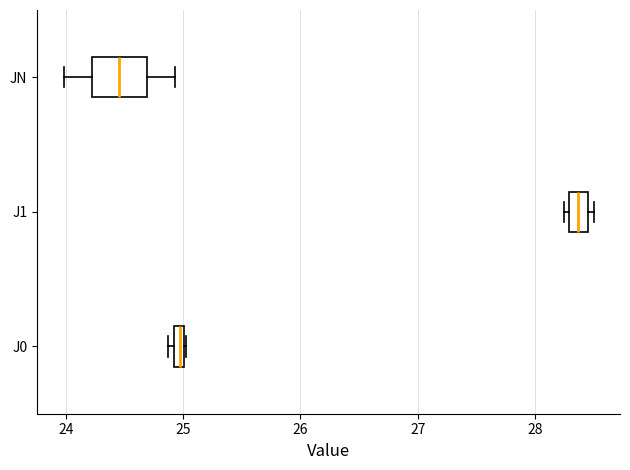

Which box is the widest, from its left edge to its right edge?

JN